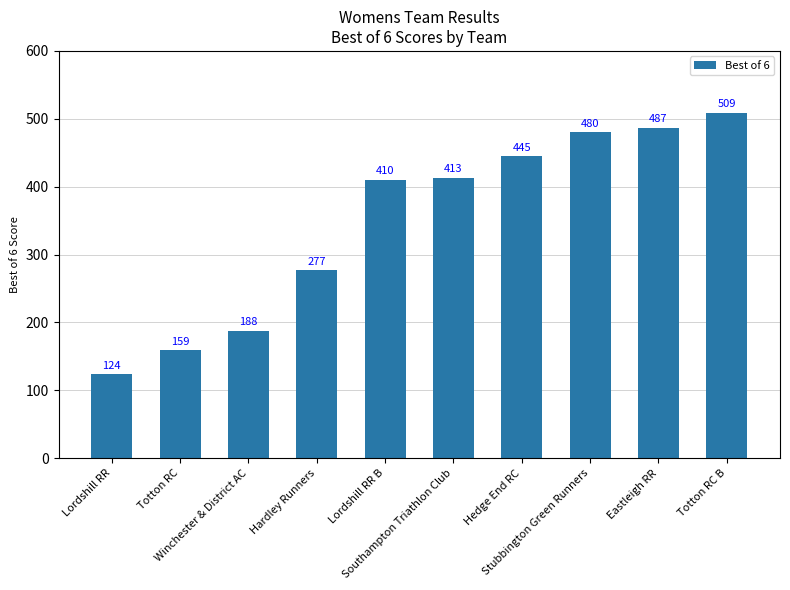

The chart shows a value of 305 at Eastleigh RR. True or false?

False